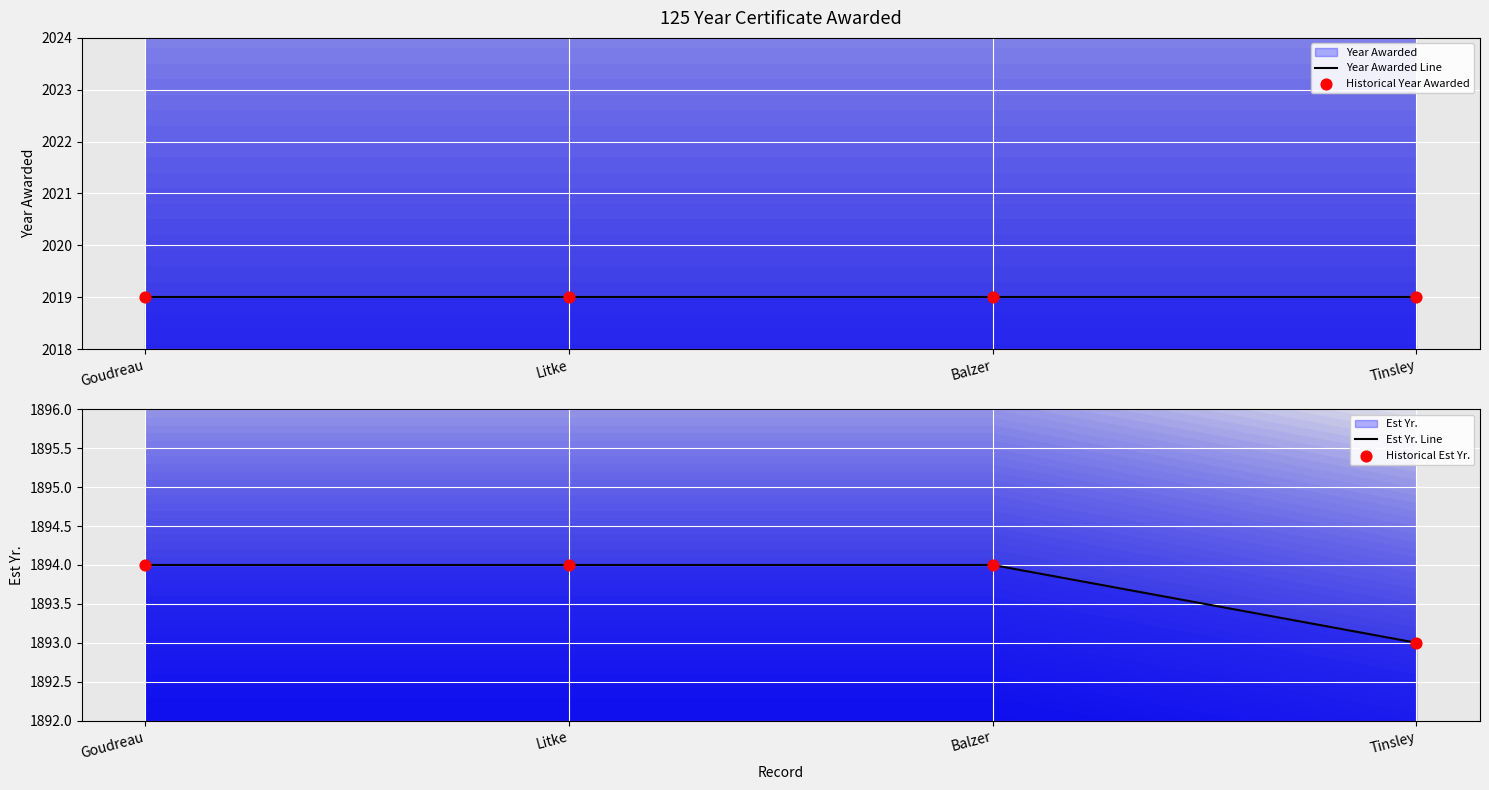

What is the total value across all series at Litke?

7826